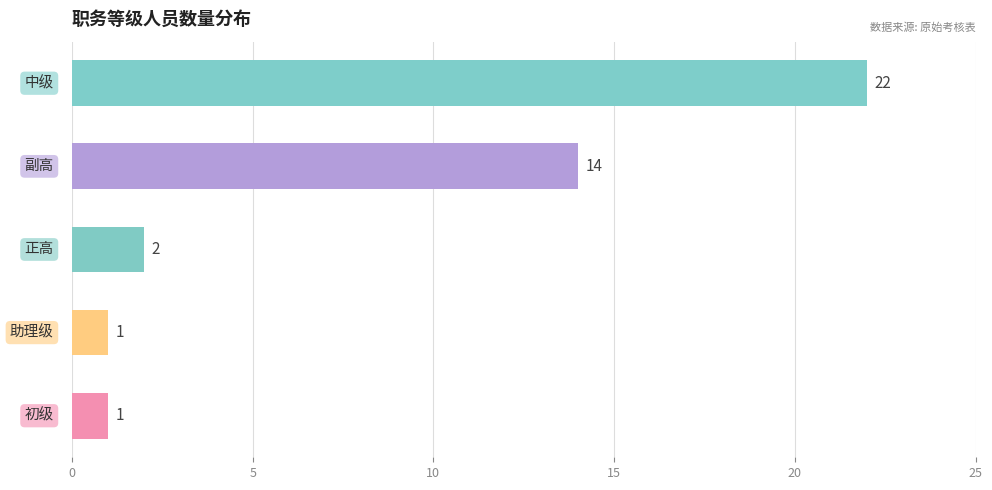

Reading top to bottom, transcribe all the data shown in this chart.

22	14	2	1	1